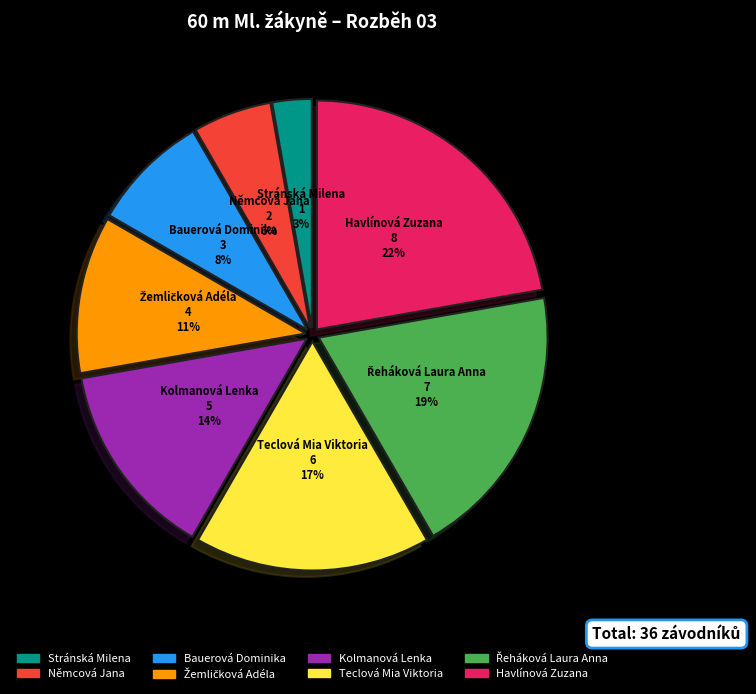

Is there any slice that represents more than half of the pie?

No